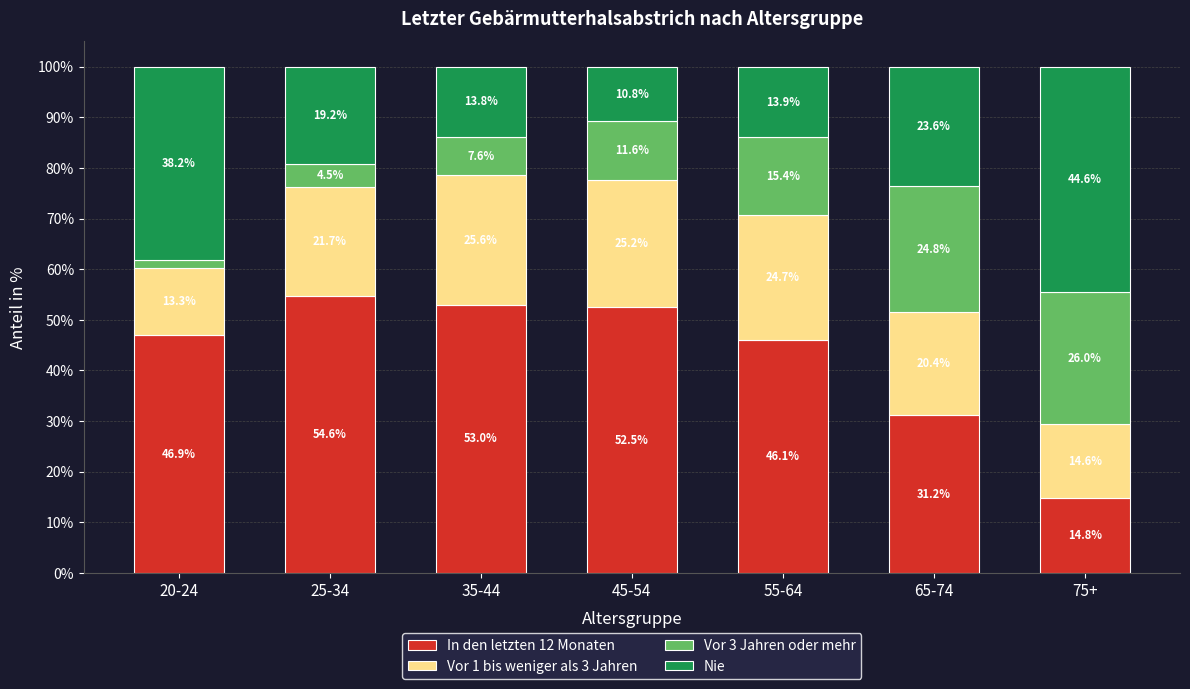

How many values in the In den letzten 12 Monaten series exceed 46?

5